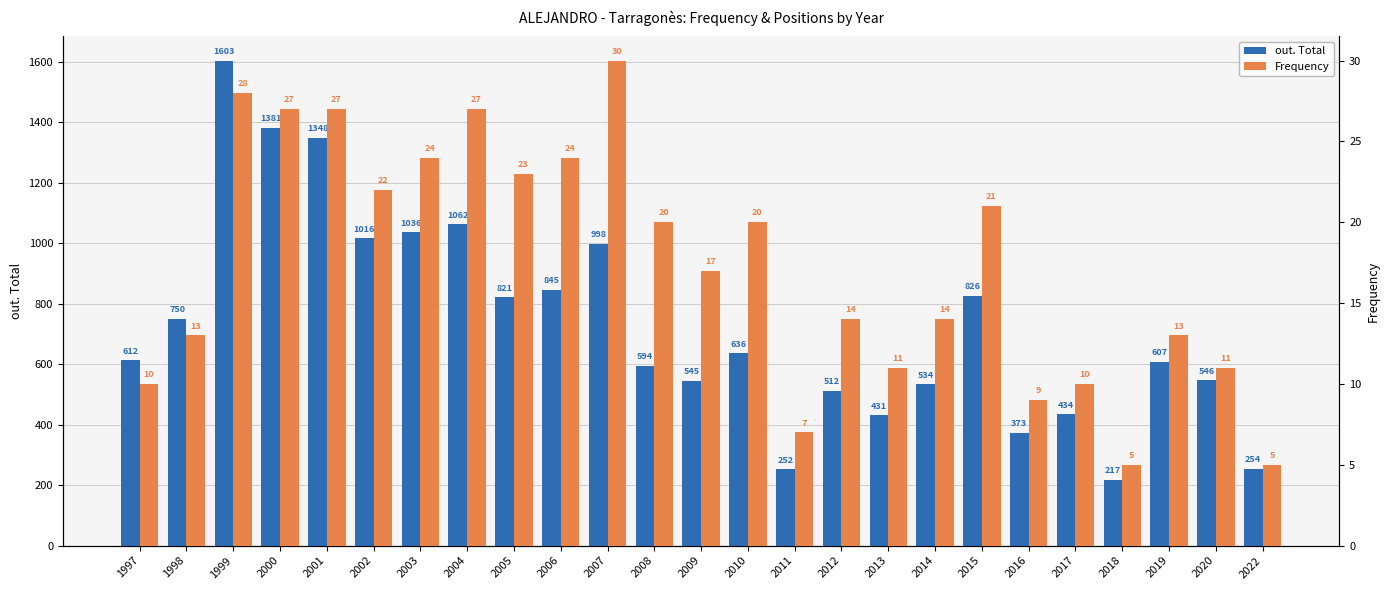

List the labels in order of Frequency value, largest first.

2007, 1999, 2000, 2001, 2004, 2003, 2006, 2005, 2002, 2015, 2008, 2010, 2009, 2012, 2014, 1998, 2019, 2013, 2020, 1997, 2017, 2016, 2011, 2018, 2022